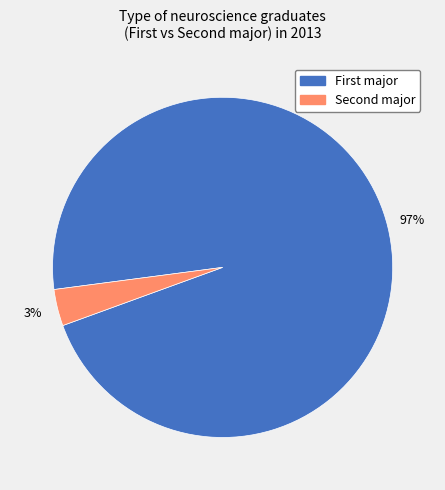

Does any single category account for the majority?

Yes